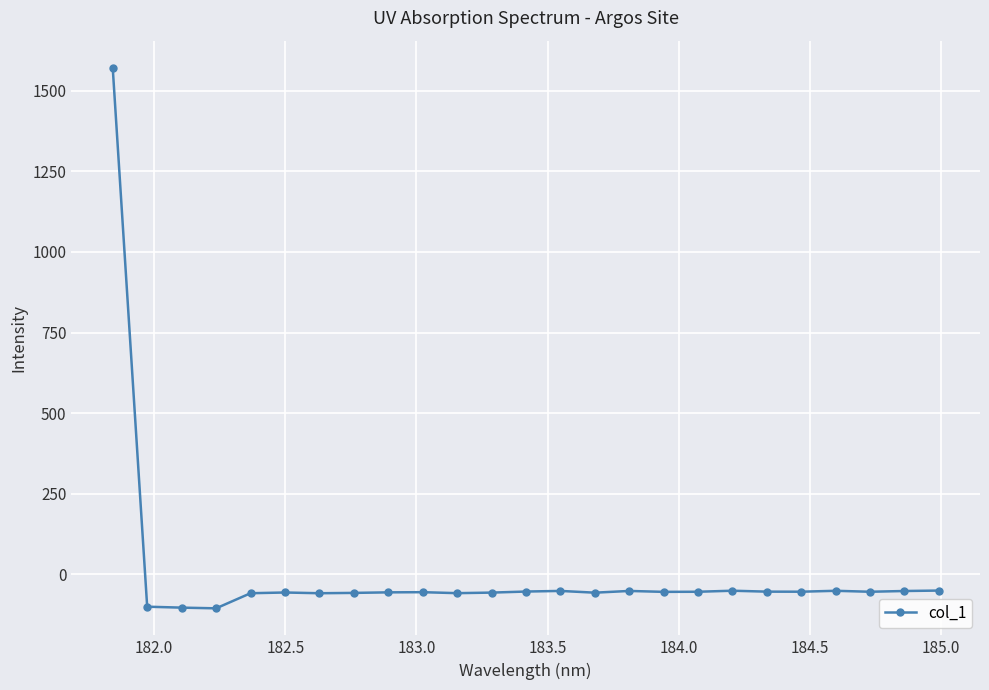

What is the value of the 17th point from the left?

-55.0